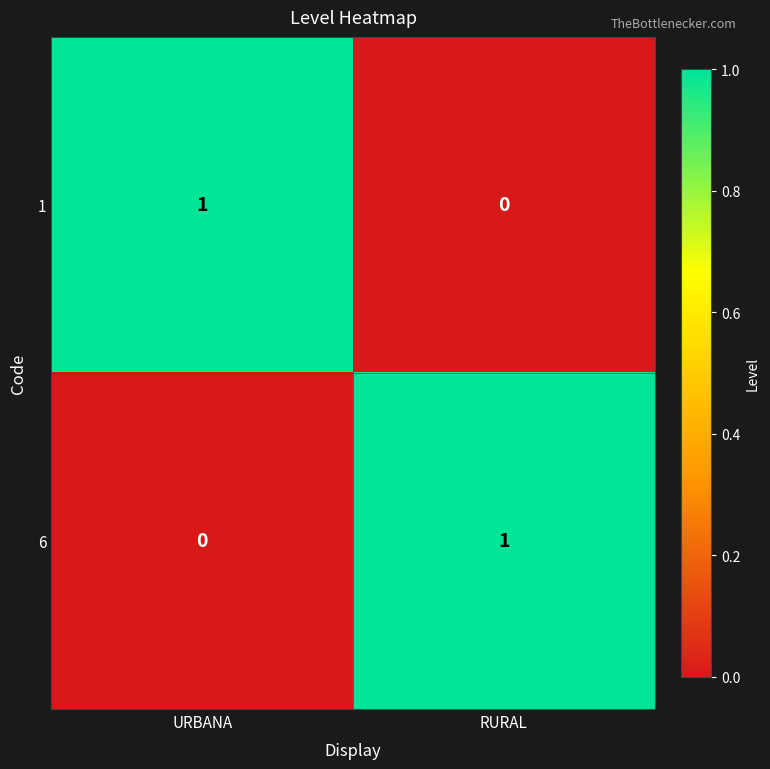

True or false: 6 has a value of 2 at RURAL.

False